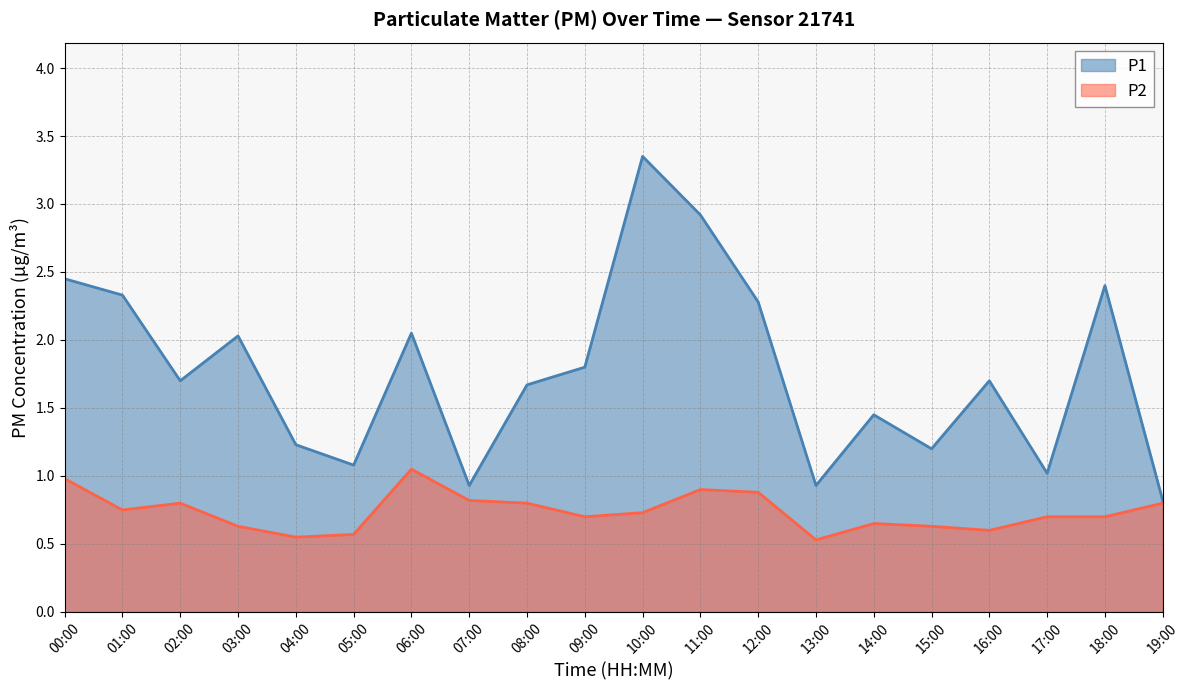

Which series has the largest total across all categories?

P1